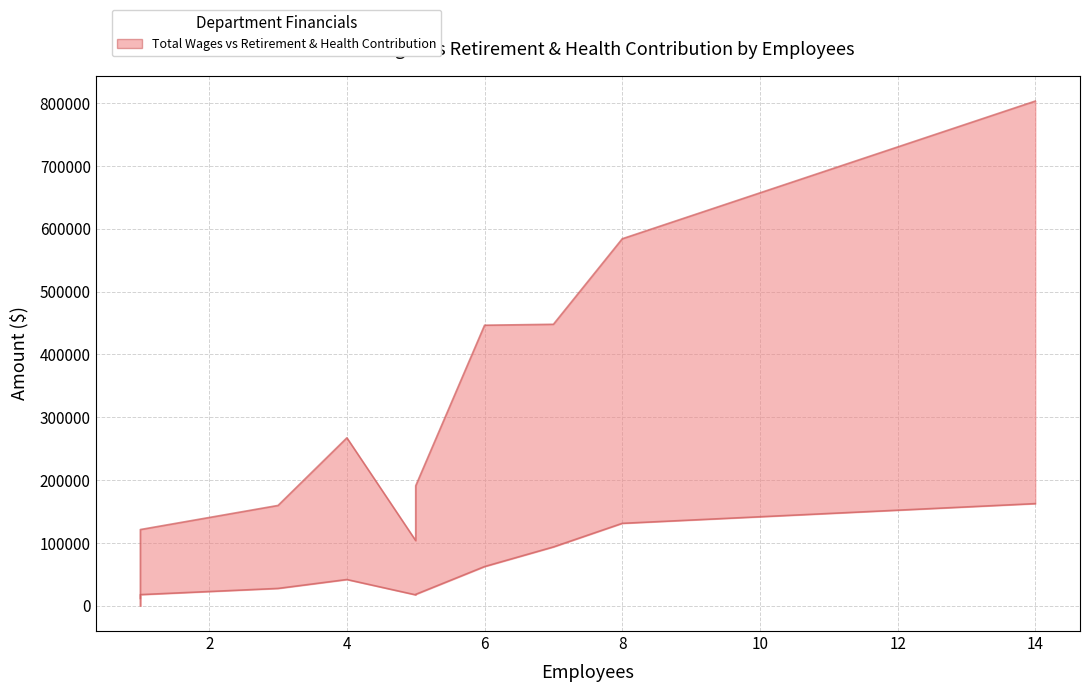

List the series in order of their overall mean, highest first.

Total Wages, Total Retirement & Health Contribution